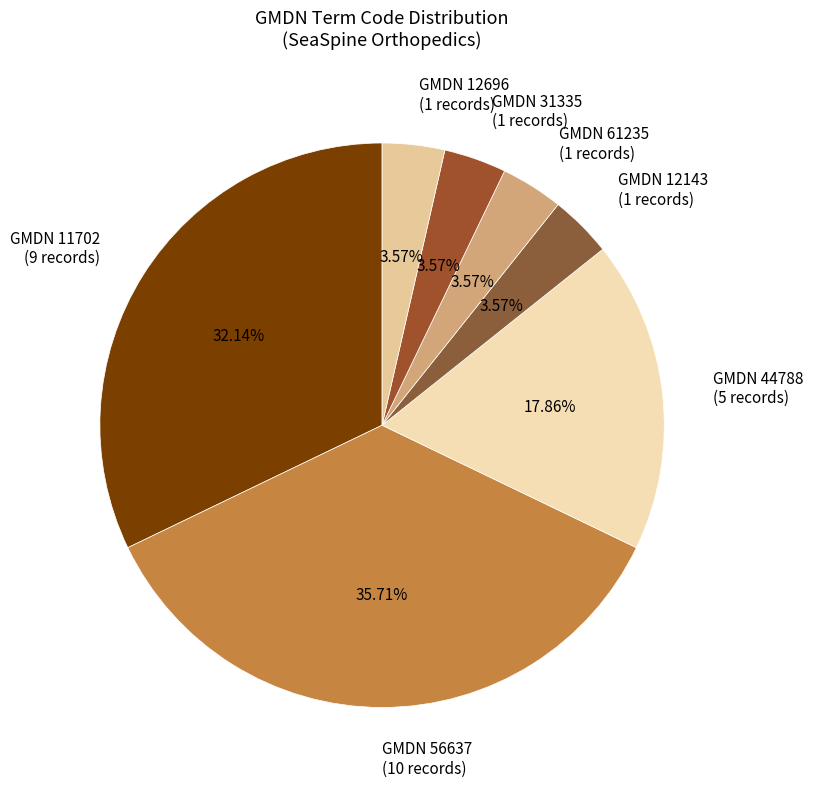

Is GMDN 61235 (1 records) the majority of the pie?

No